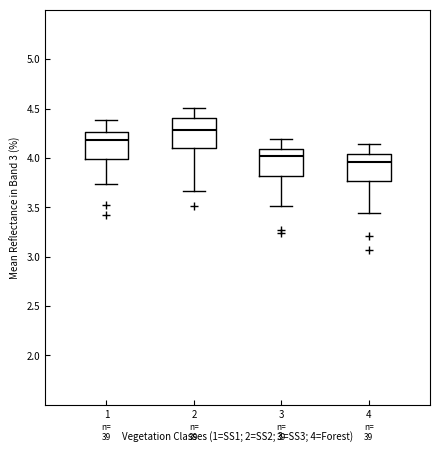

Where is the upper edge of the box at x = 3 on the y-axis? The values are not printed on the chart, so give them approximately, as read against the axis.

4.10